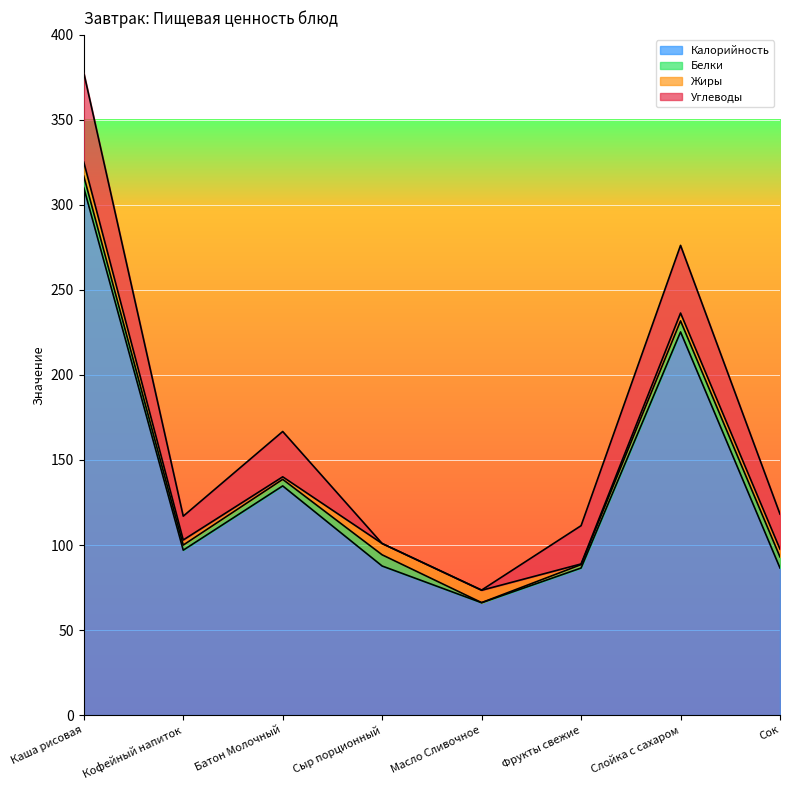

The value of Жиры at Батон Молочный is 0.3. True or false?

False